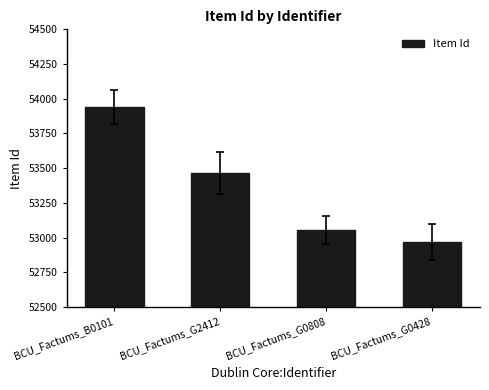

Reading left to right, list all the values displayed in this chart.

53941	53466	53057	52971